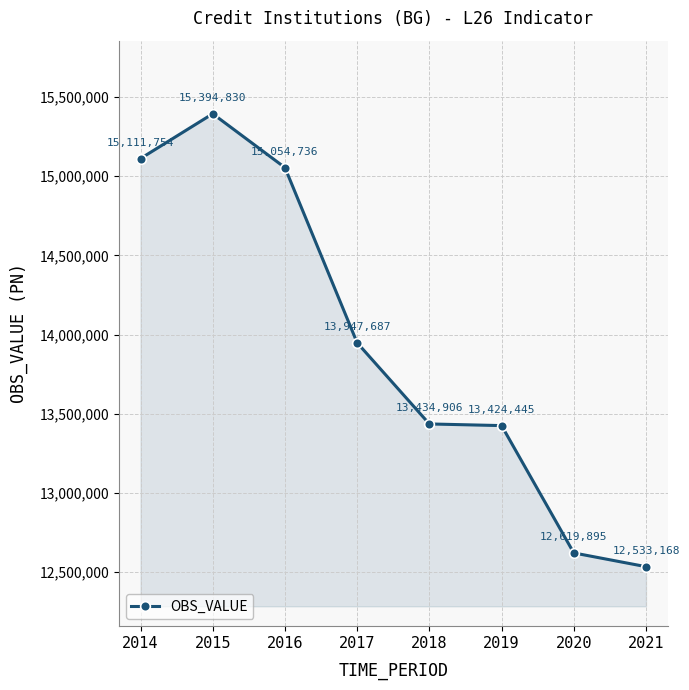

What is the difference between the maximum and minimum values?

2861662